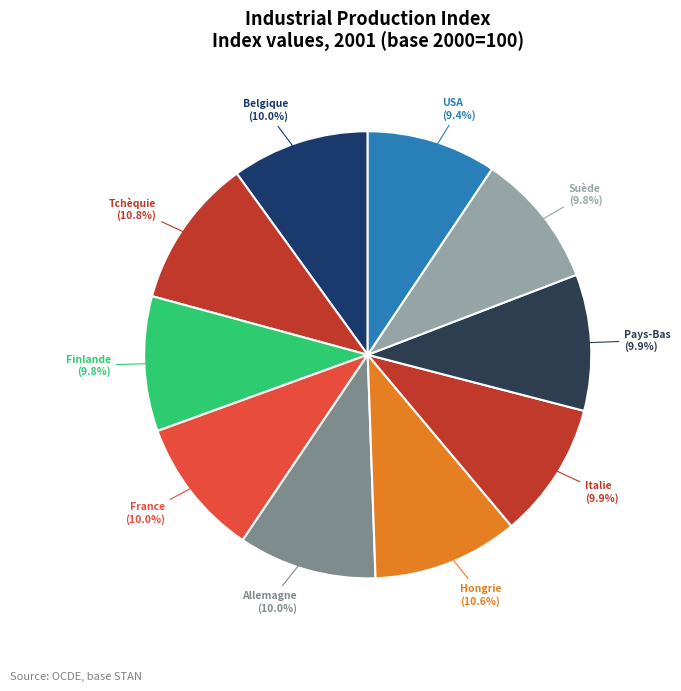

How many segments does this pie chart have?

10